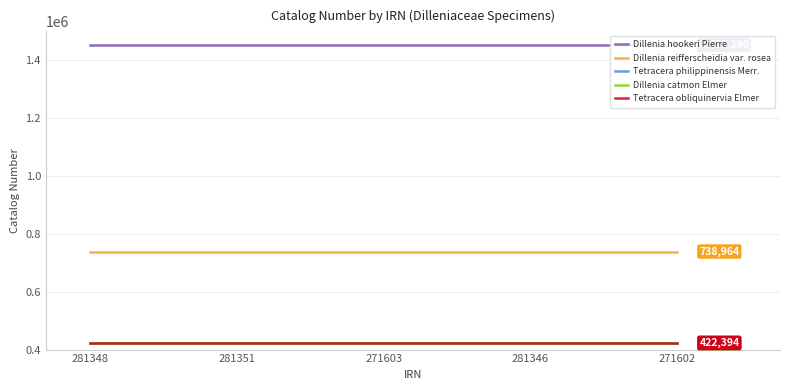

At how many categories does at least one series exceed 772711?

5